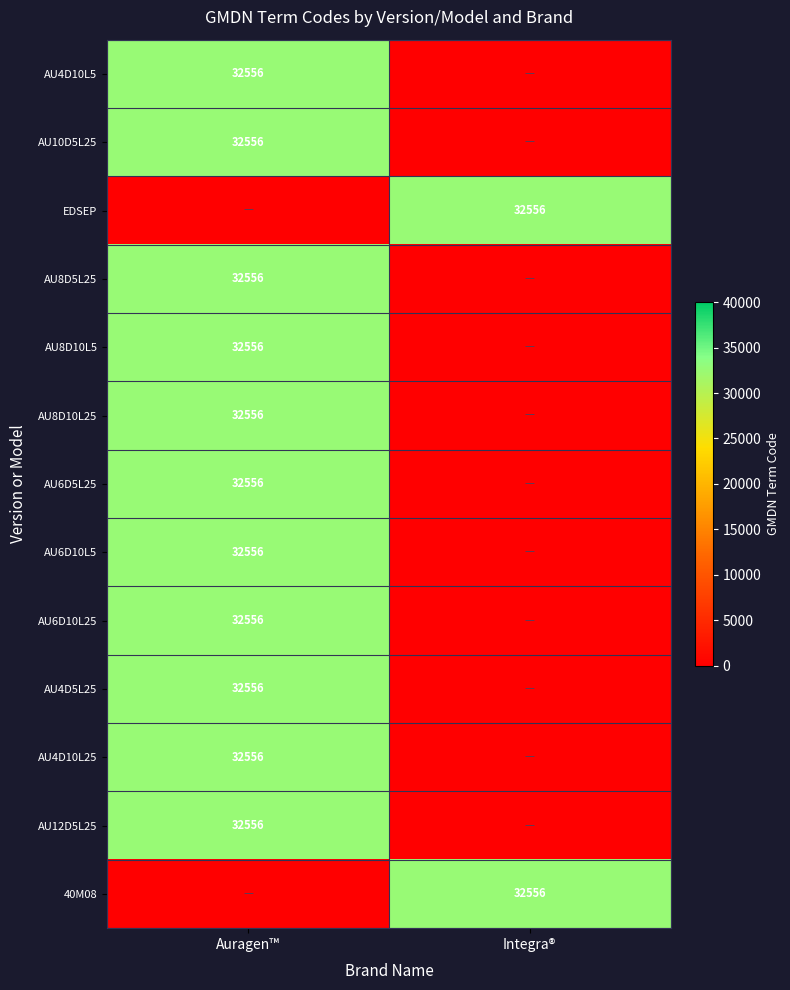

True or false: AU12D5L25 has a value of 57451 at Auragen™.

False